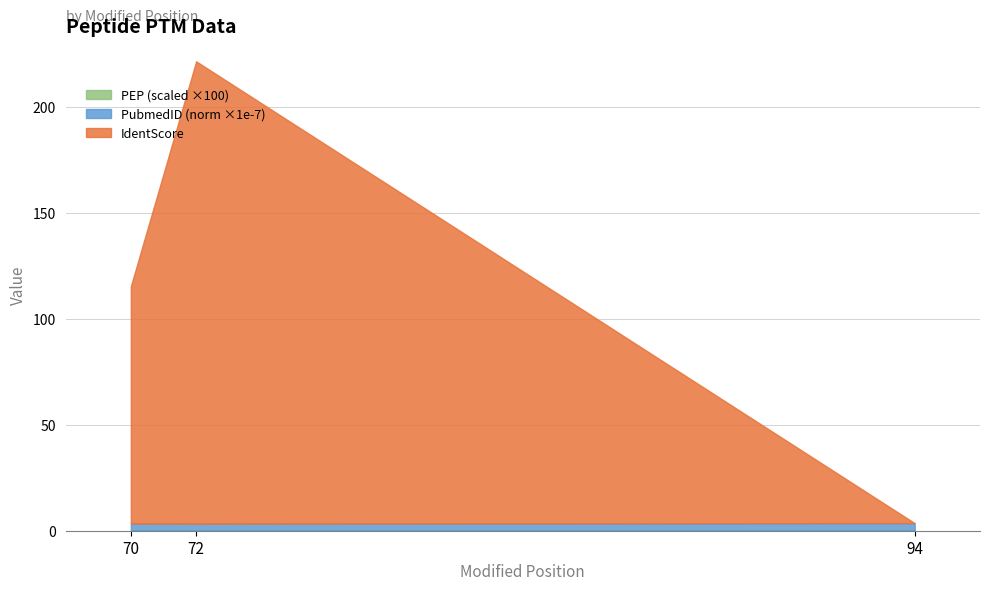

Which category has the lowest value in the IdentScore series?

94